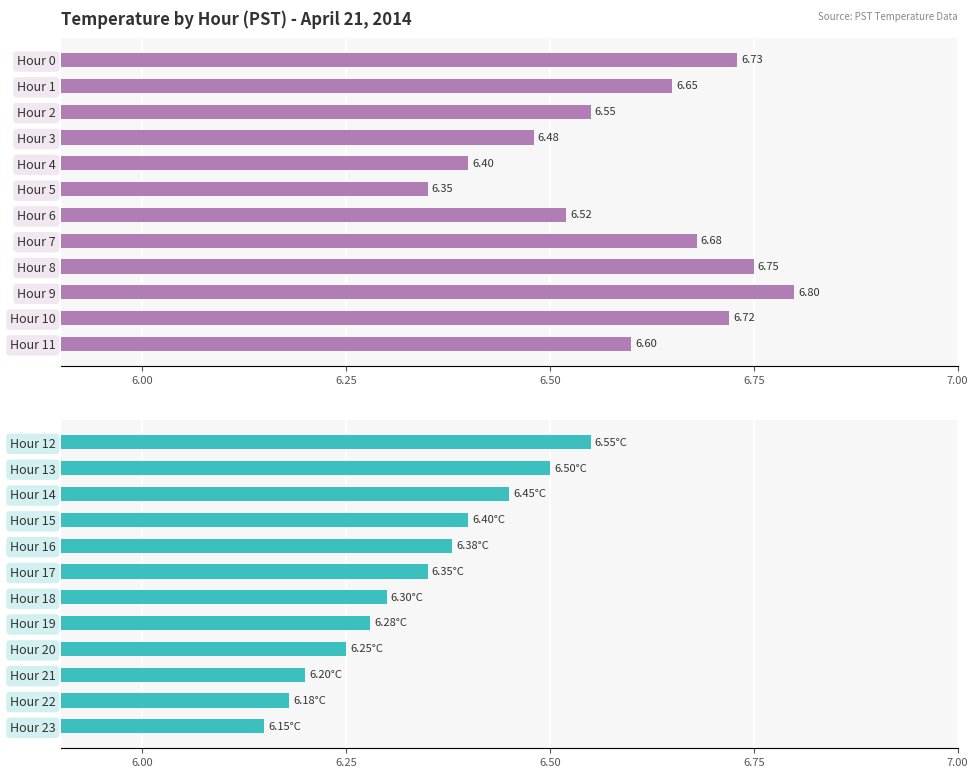

Between Hour 18 and Hour 15, which is larger?

Hour 15